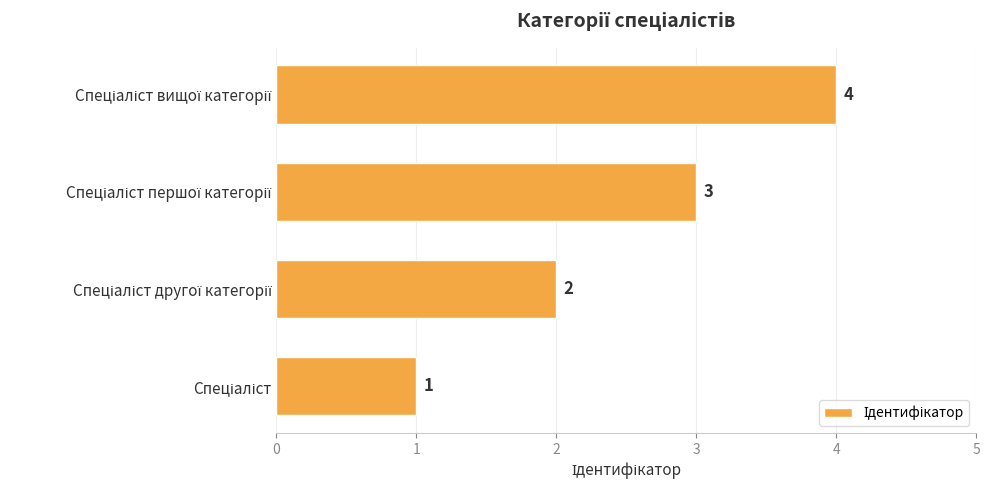

How many values are between 2 and 4?

3